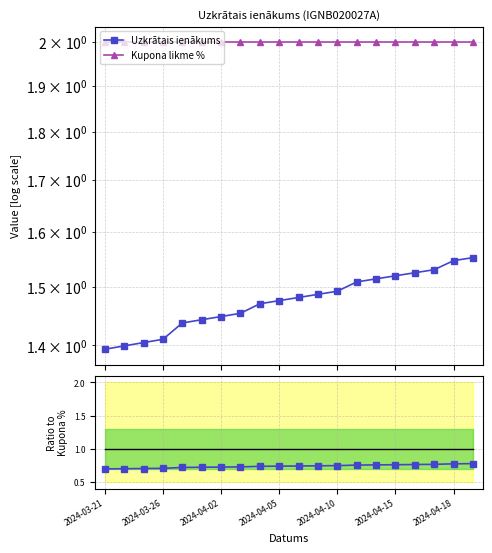

What is the maximum value shown in the chart?

2.0